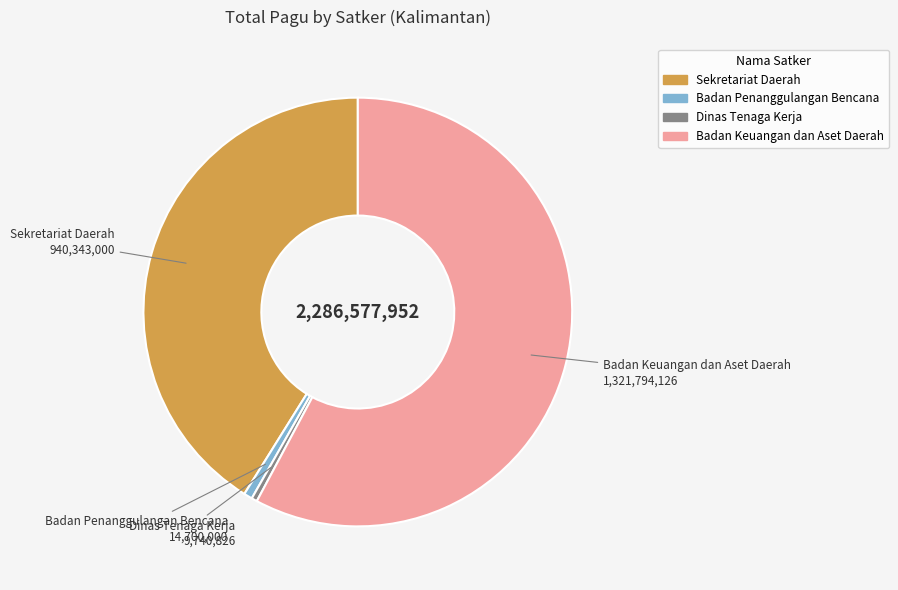

Count the number of slices in the pie.

4